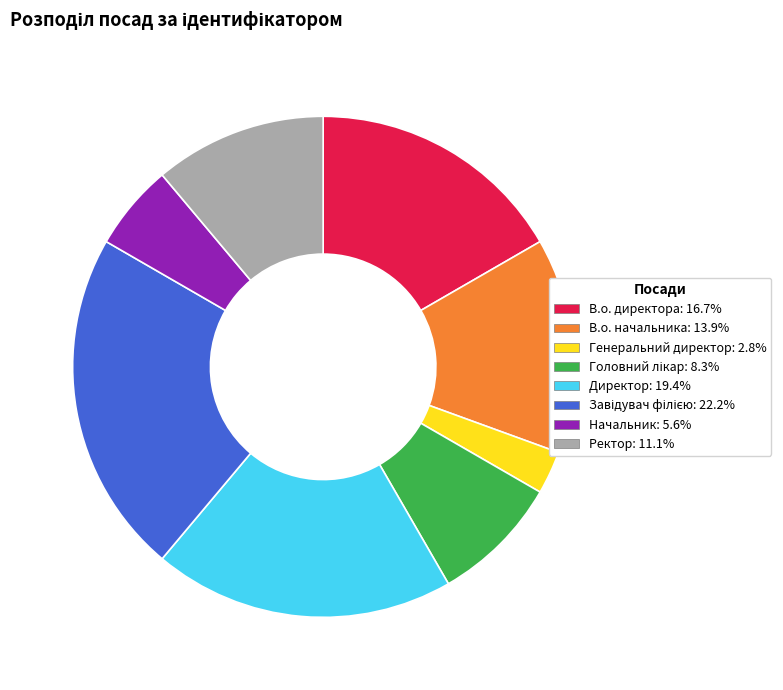

Do Генеральний директор and Начальник together represent more than half of the pie?

No